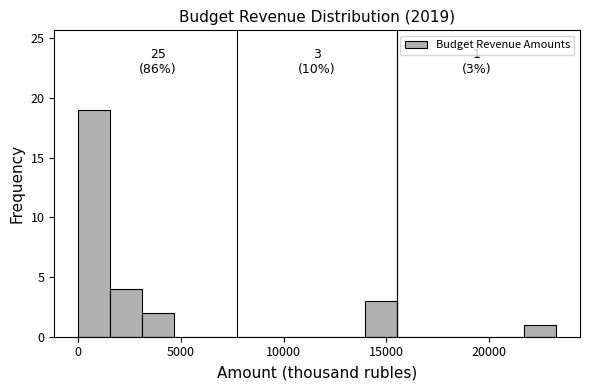

Around what value on the x-axis is the tallest bar? Give the approximate position of its centre, as read against the axis.

1000